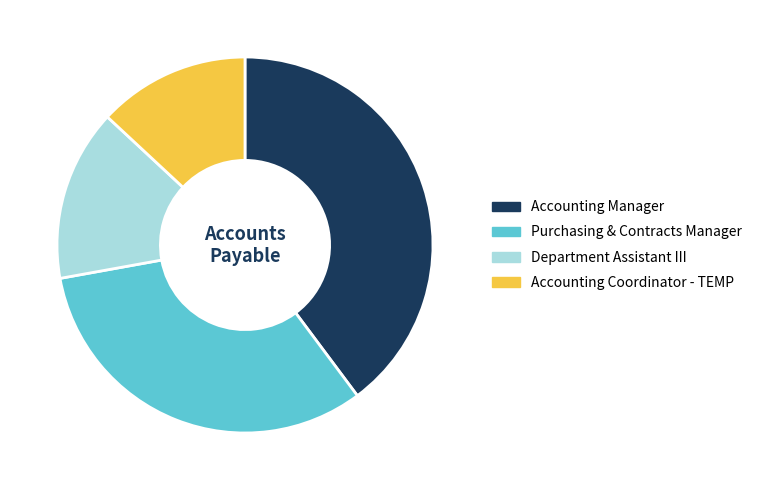

How many slices are in this pie chart?

4